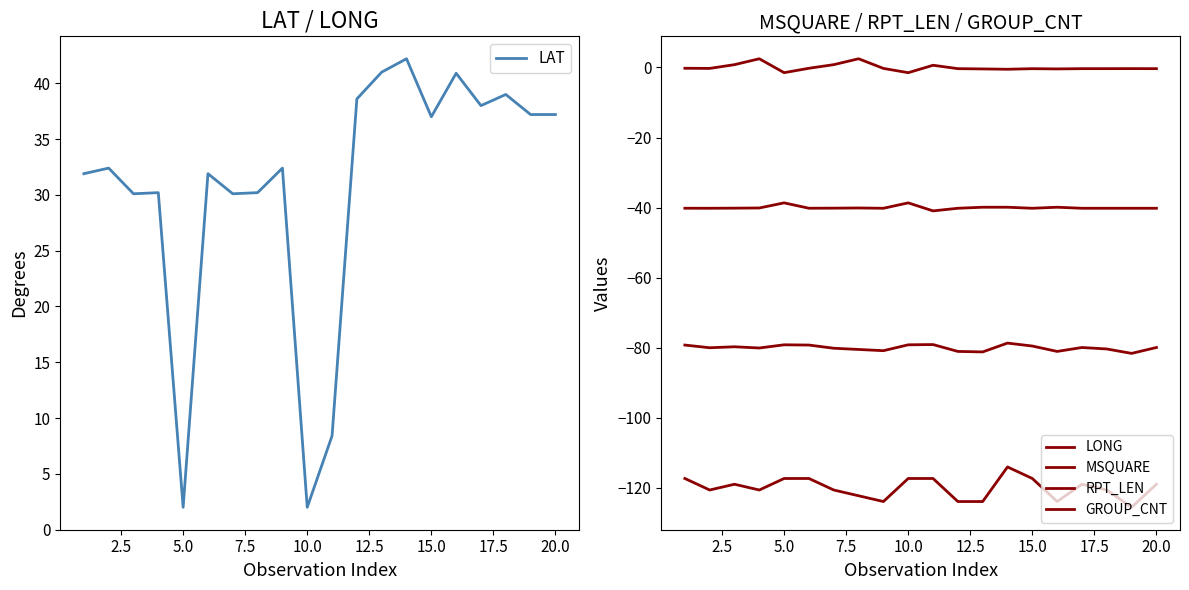

Count the number of categories in the chart.

20